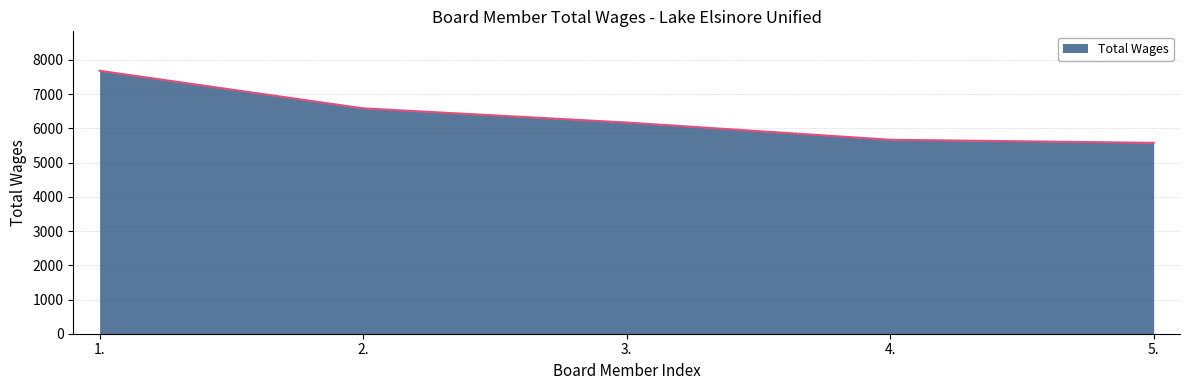

Which label corresponds to the smallest value in the chart?

5.